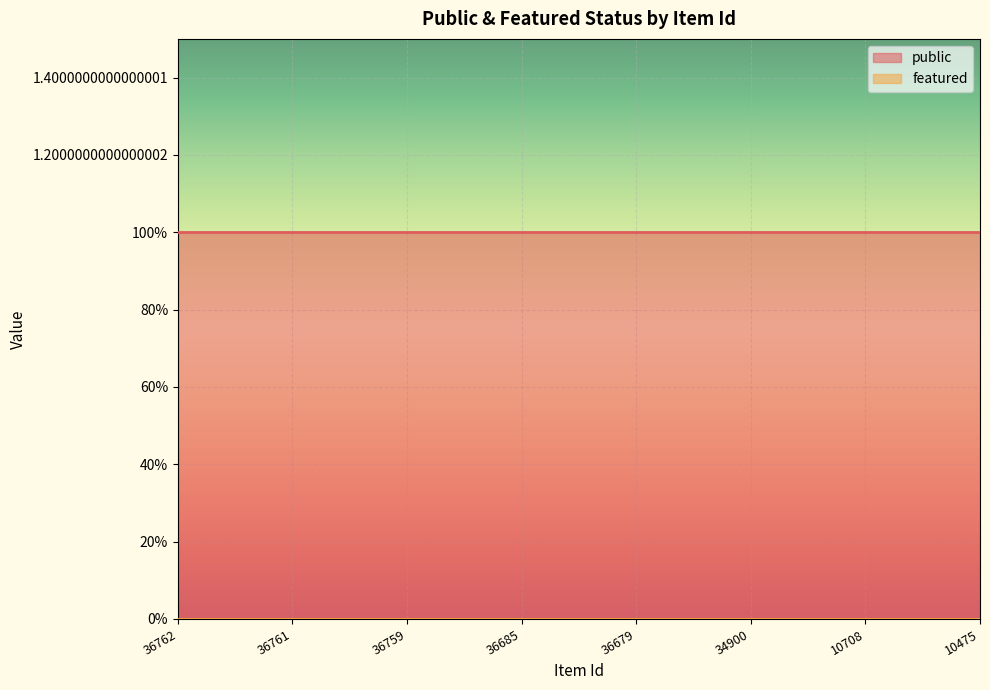

Reading left to right, list all the values displayed in this chart.

public: 1	1	1	1	1	1	1	1
featured: 0	0	0	0	0	0	0	0